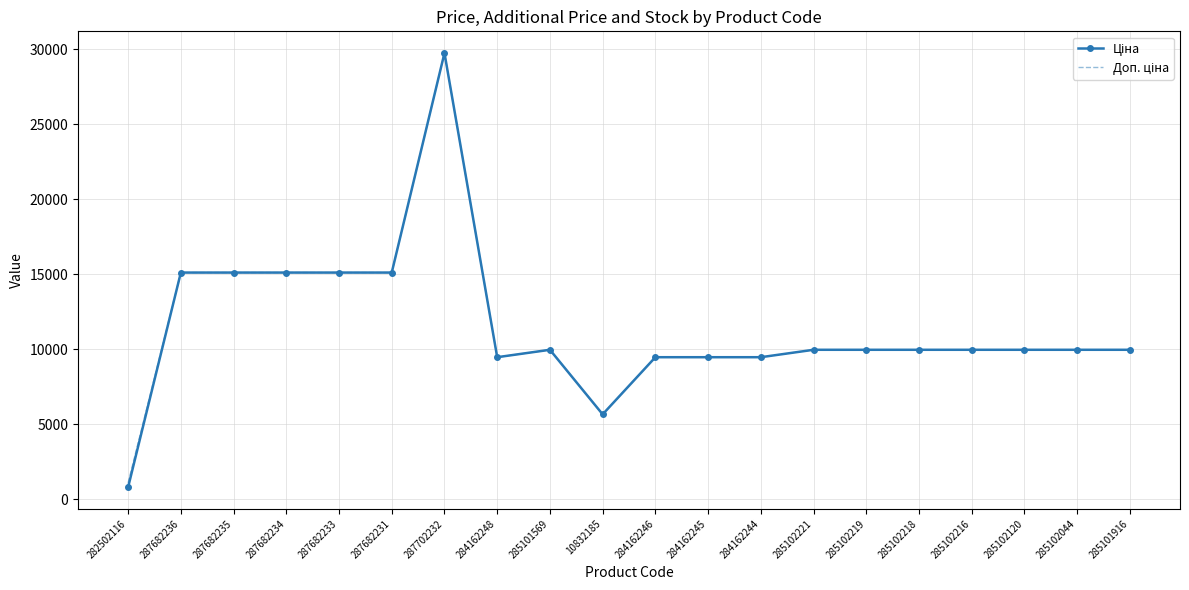

At which category is the sum across all series the highest?

287702232